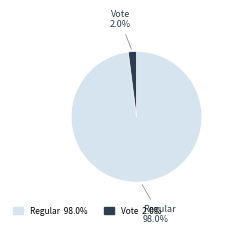

True or false: Regular accounts for 98% of the total.

True